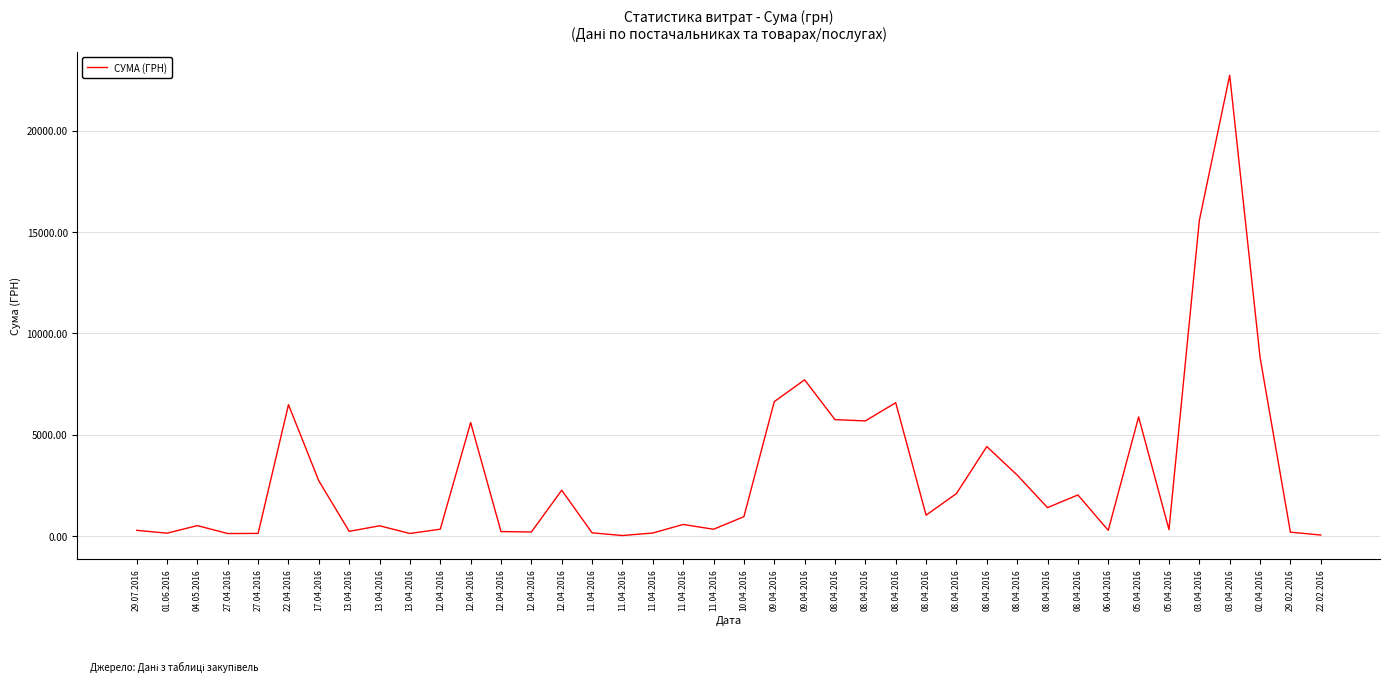

What is the minimum value shown in the chart?

15.0